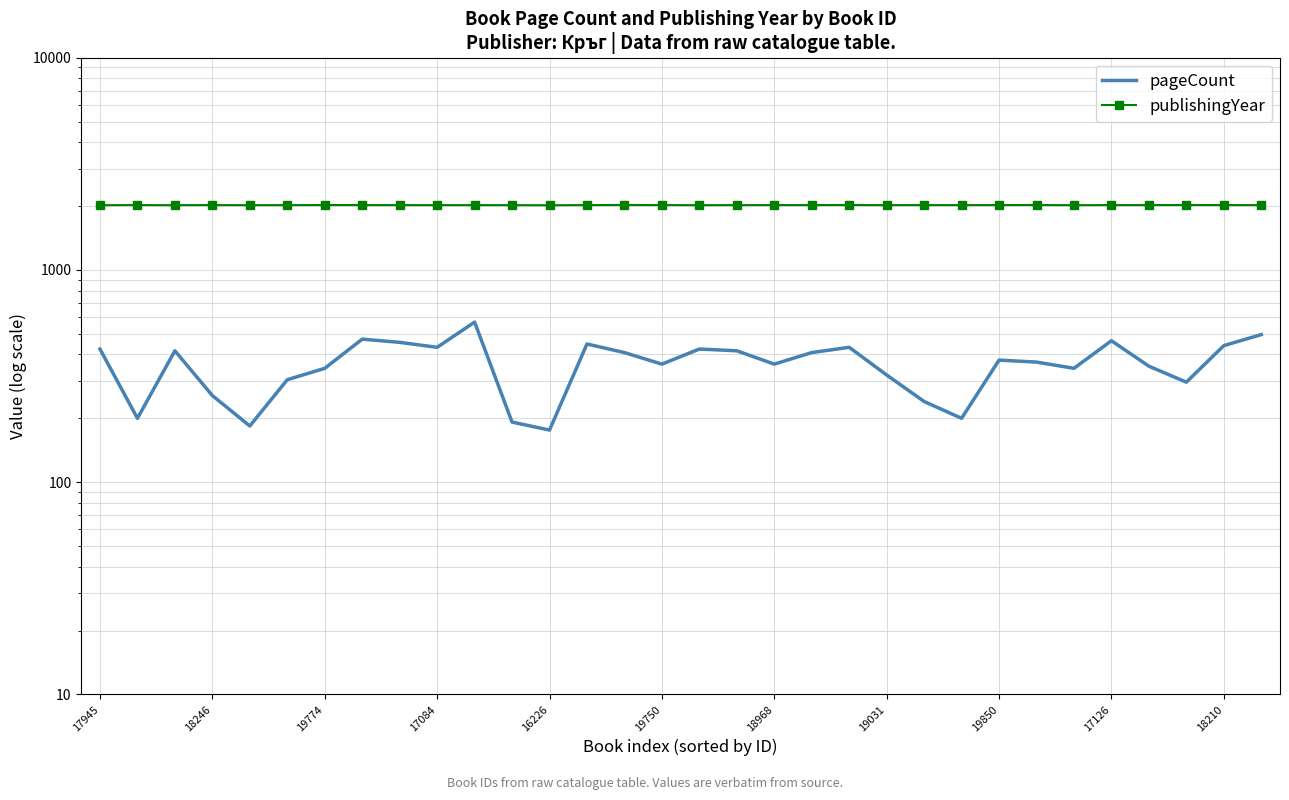

Which series changed the most between 16 and 26?

pageCount